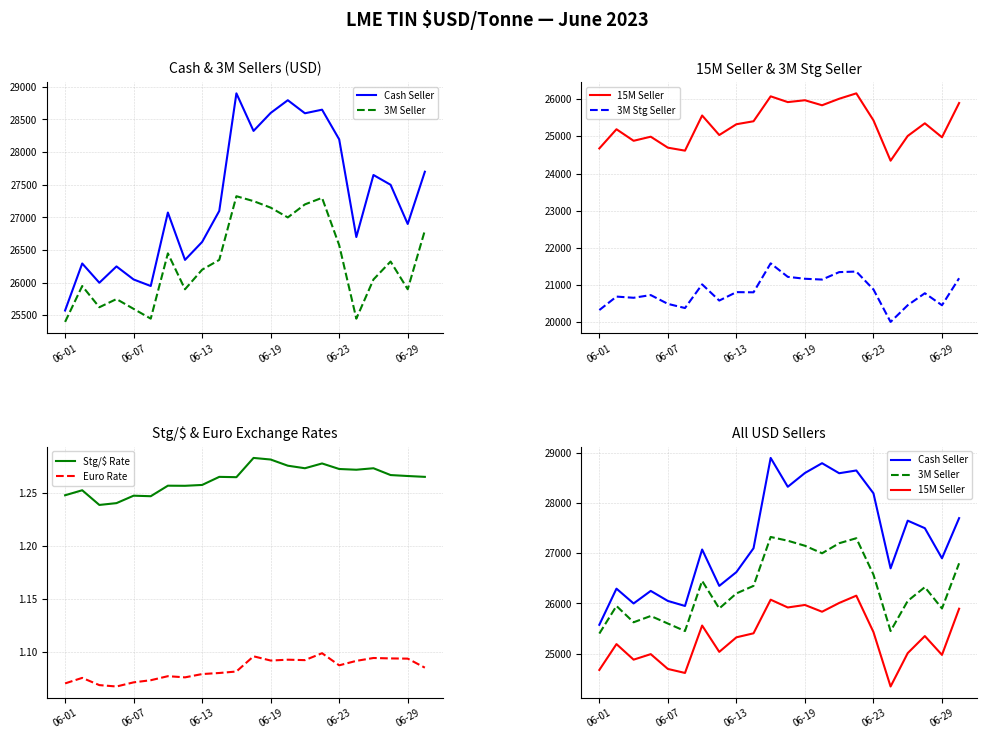

At how many categories does at least one series exceed 1259?

22